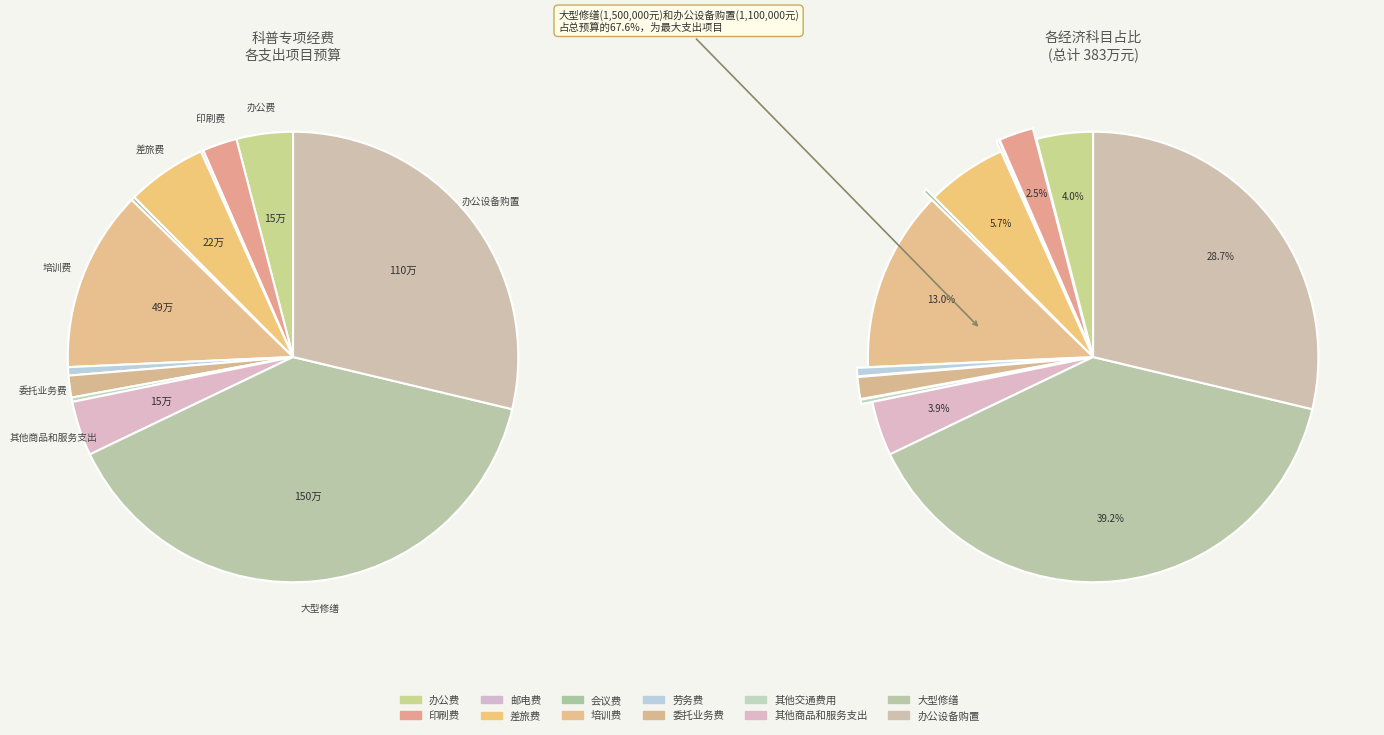

To the nearest percent, what is the combined percentage of 委托业务费 and 培训费?

15%